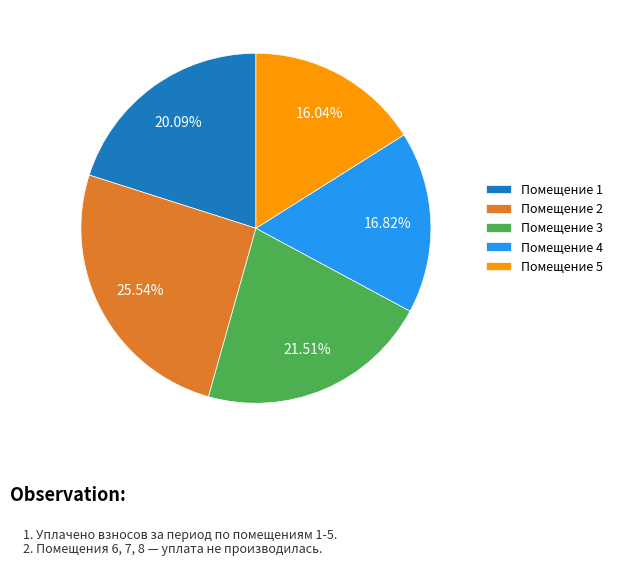

Approximately how many times larger is the value at Помещение 4 compared to Помещение 1?

0.8